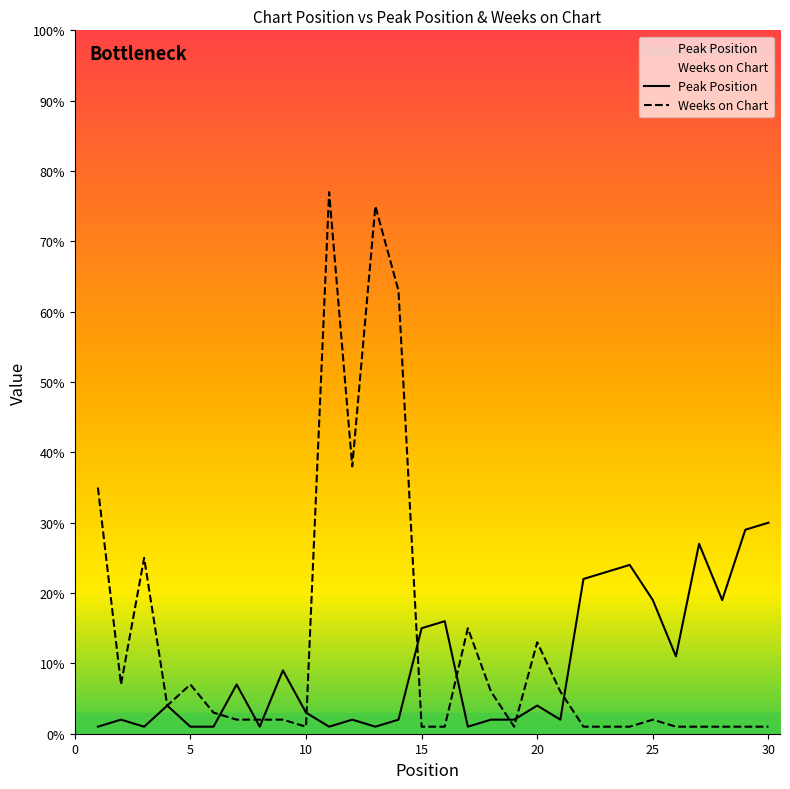

In Peak Position, how many points are higher than both neighbors (excluding endpoints)?

9